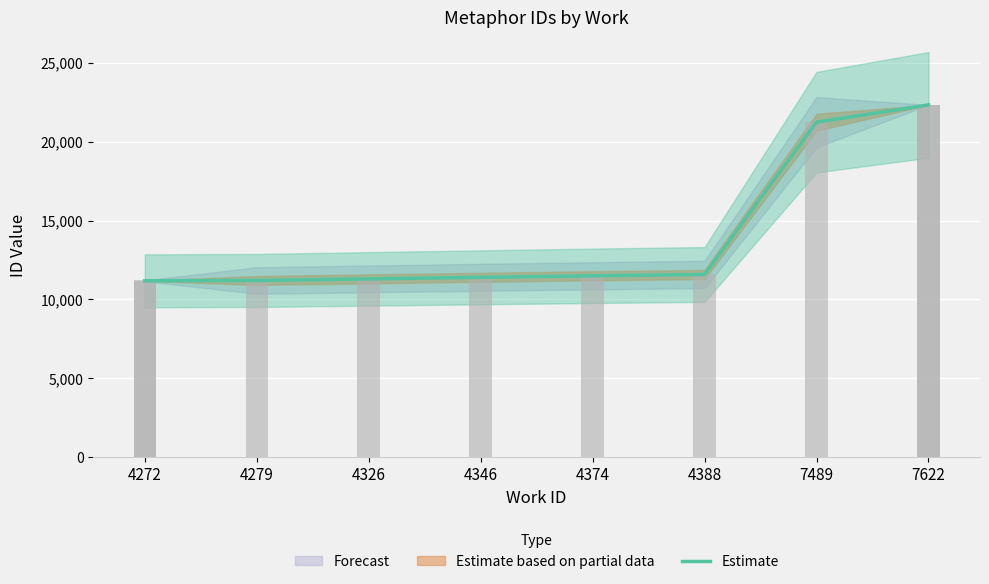

How many data points are above 11495?

3